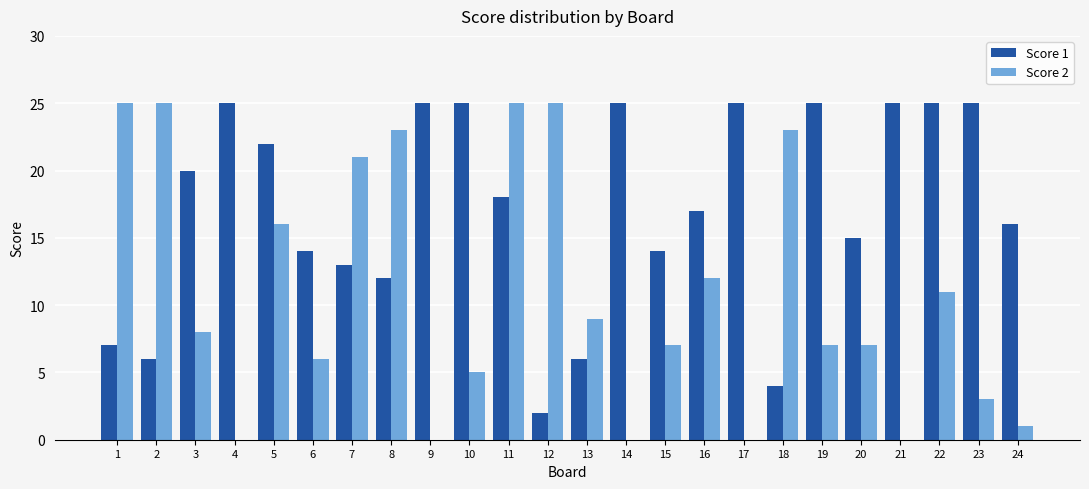

At which category is the sum across all series the highest?

11